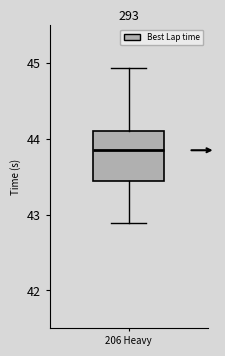

Transcribe this box plot: give where the median line is, the range the box spans, and where the two whiskers end, as read against the y-axis. The values are not printed on the chart, so give them approximately, as read against the axis.

median 43.9, box 43.4 to 44.1, whiskers 42.9 to 44.9